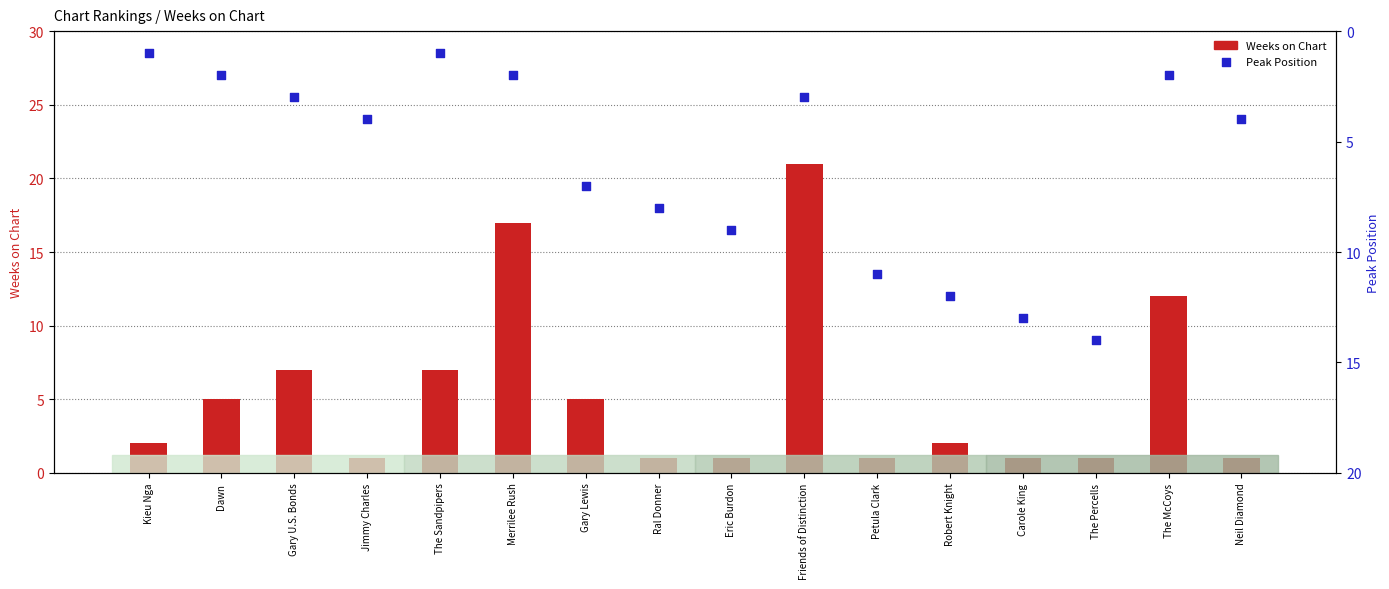

Which series has the largest total across all categories?

Peak Position